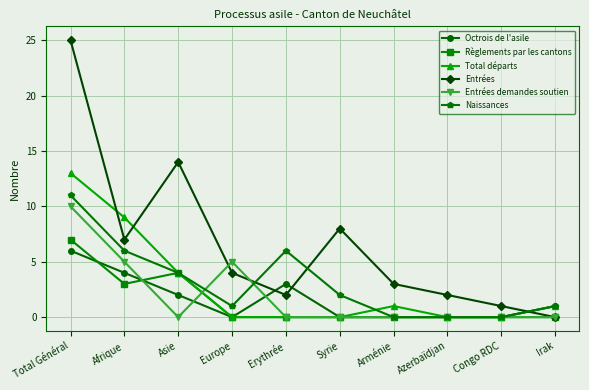

Count the number of categories in the chart.

10